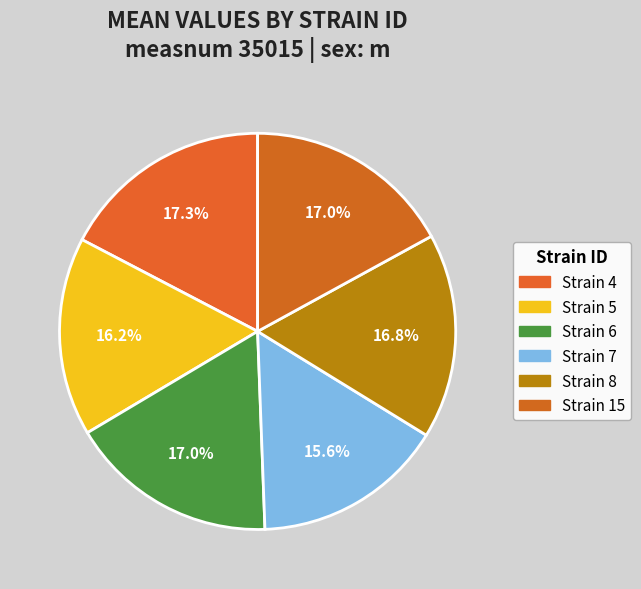

Count the number of slices in the pie.

6